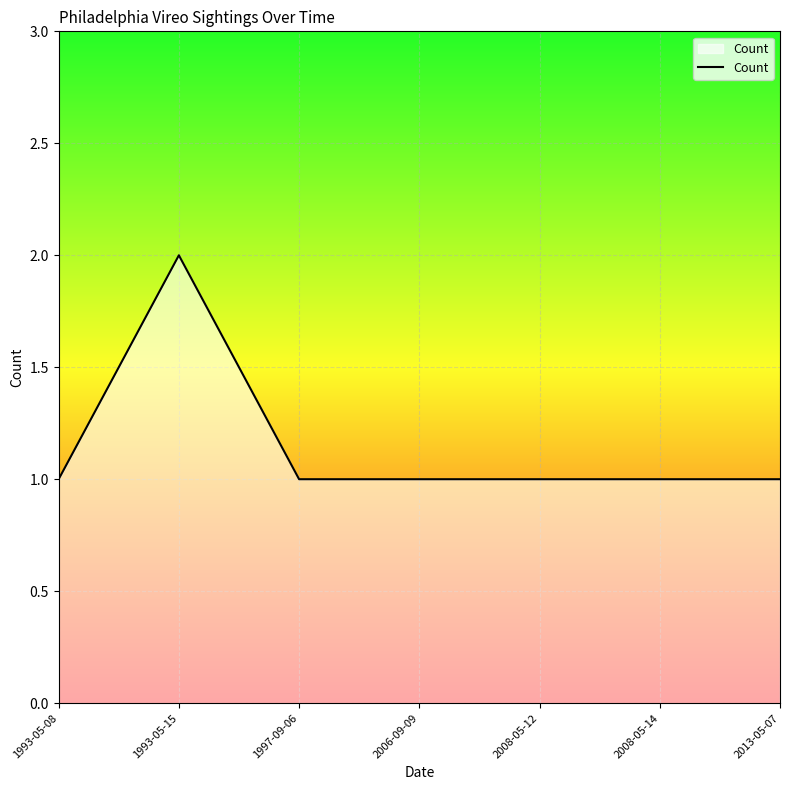

How many lines are shown in the chart?

1